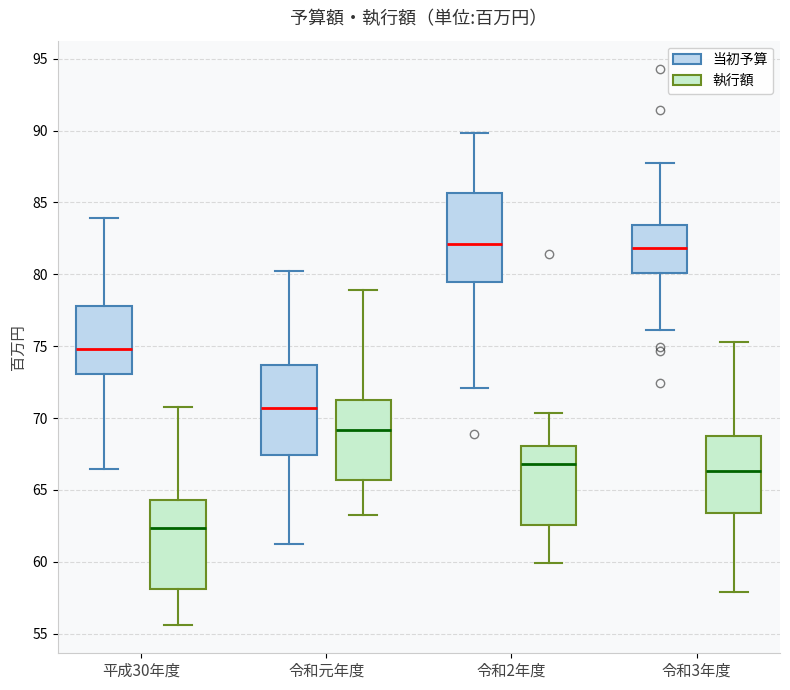

Reading left to right, transcribe this box plot: for each box, give where its median line is, the range the box spans, and where its two whiskers end, as read against the y-axis. The values are not printed on the chart, so give them approximately, as read against the axis.

平成30年度 (当初予算): median 75.0, box 73.0 to 78.0, whiskers 66.5 to 84.0
平成30年度 (執行額): median 62.5, box 58.0 to 64.5, whiskers 55.5 to 71.0
令和元年度 (当初予算): median 70.5, box 67.5 to 73.5, whiskers 61.0 to 80.5
令和元年度 (執行額): median 69.0, box 65.5 to 71.5, whiskers 63.0 to 79.0
令和2年度 (当初予算): median 82.0, box 79.5 to 85.5, whiskers 72.0 to 90.0
令和2年度 (執行額): median 67.0, box 62.5 to 68.0, whiskers 60.0 to 70.5
令和3年度 (当初予算): median 82.0, box 80.0 to 83.5, whiskers 76.0 to 87.5
令和3年度 (執行額): median 66.5, box 63.5 to 68.5, whiskers 58.0 to 75.5